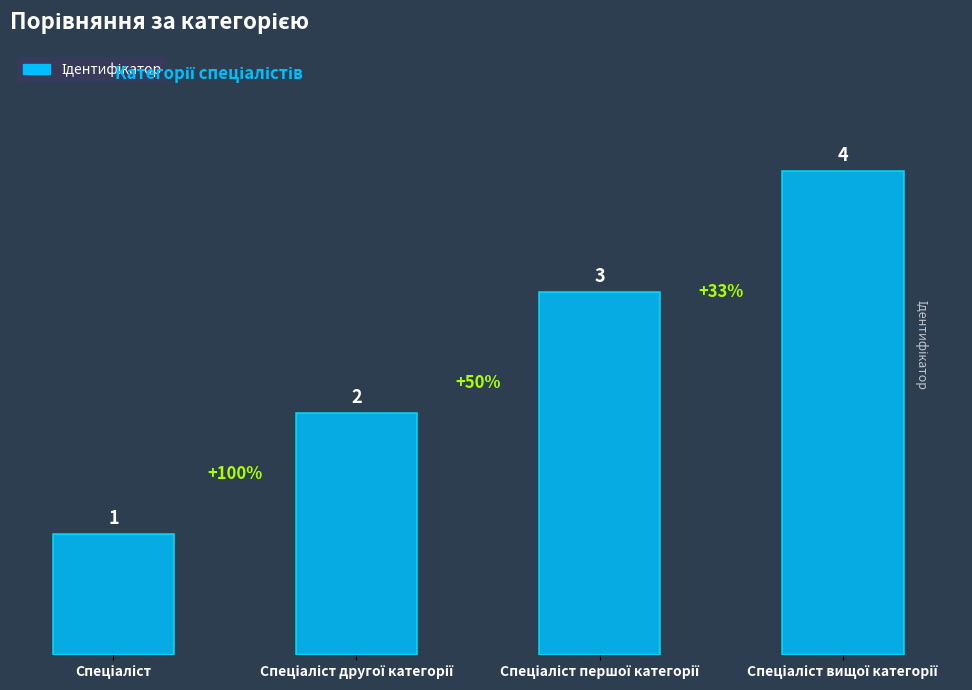

What is the sum of all values?

10